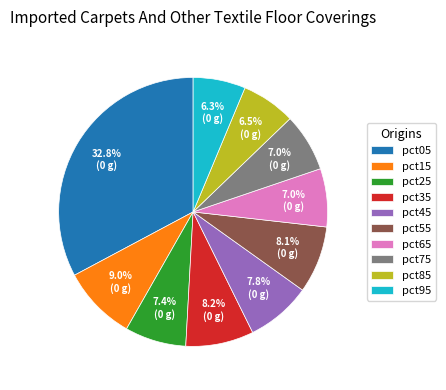

Which has a higher value, pct05 or pct25?

pct05